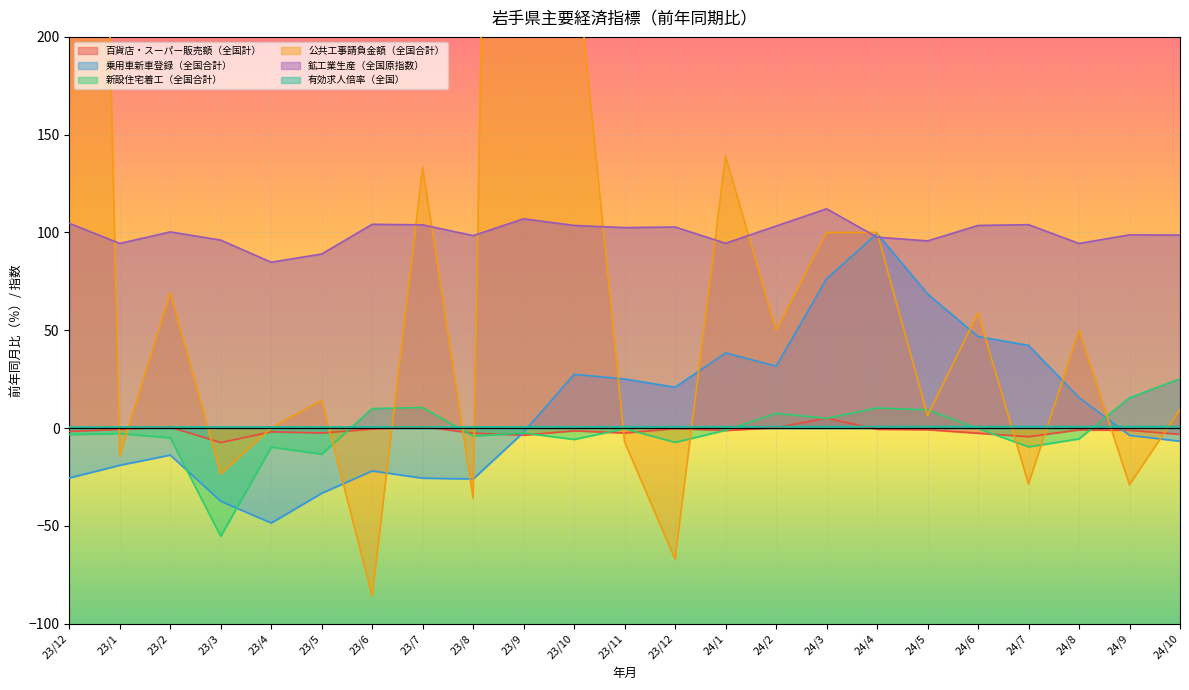

At which label is 百貨店・スーパー販売額（全国計） closest to -1?

24/8